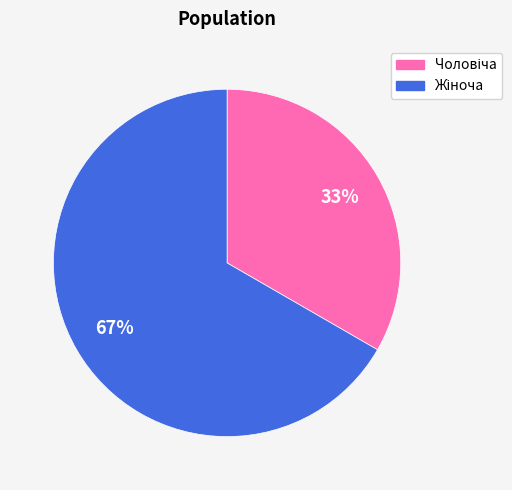

Is there any slice that represents more than half of the pie?

Yes